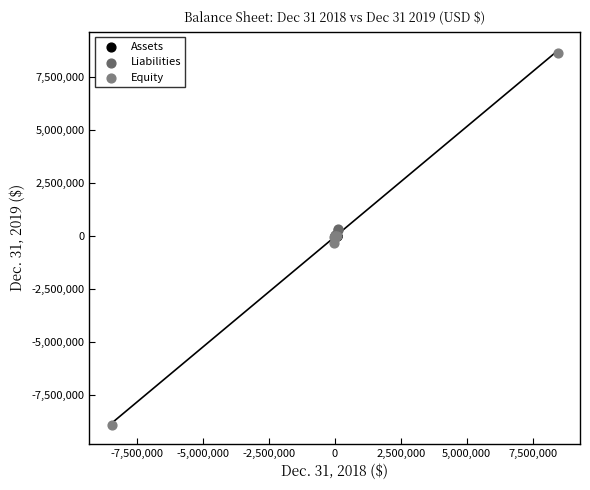

What are all the series names shown in the legend?

Assets, Liabilities, Equity